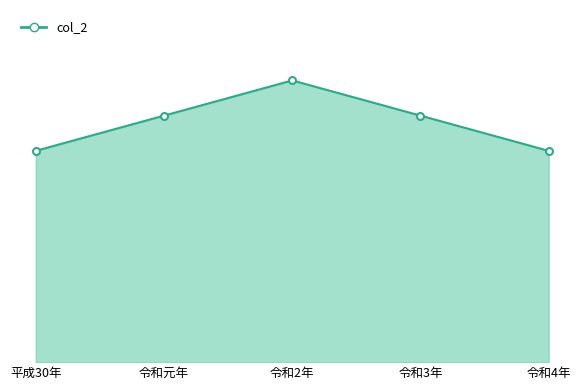

Which category has the highest value across all series?

令和2年